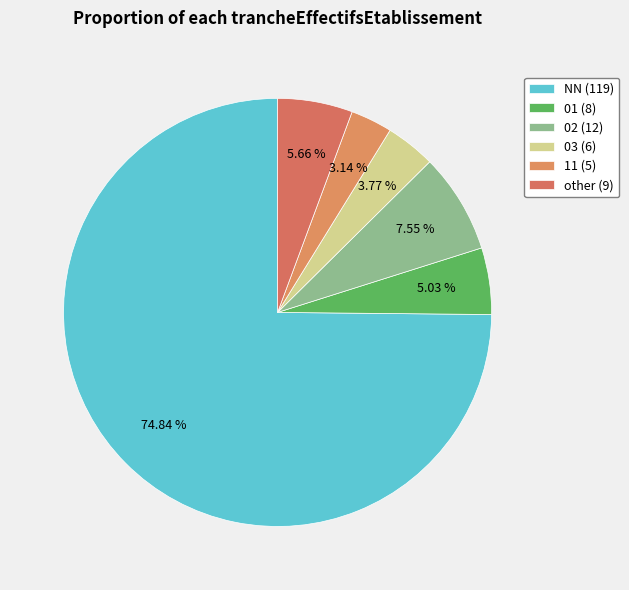

True or false: 02 accounts for 1% of the total.

False